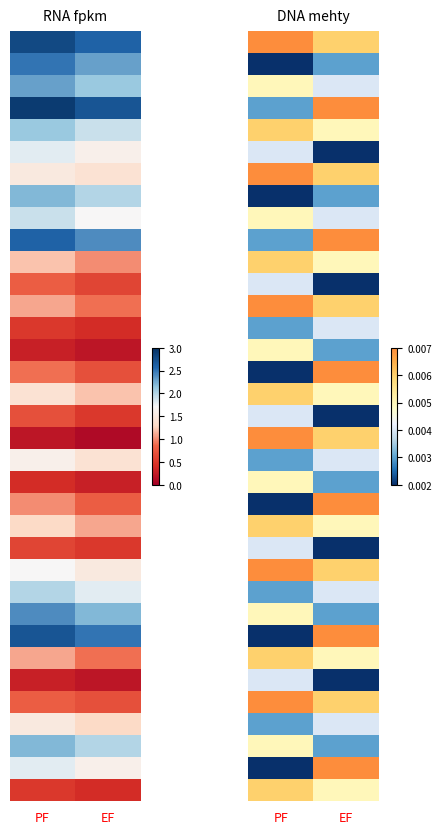

At how many categories does at least one series exceed 0?

2